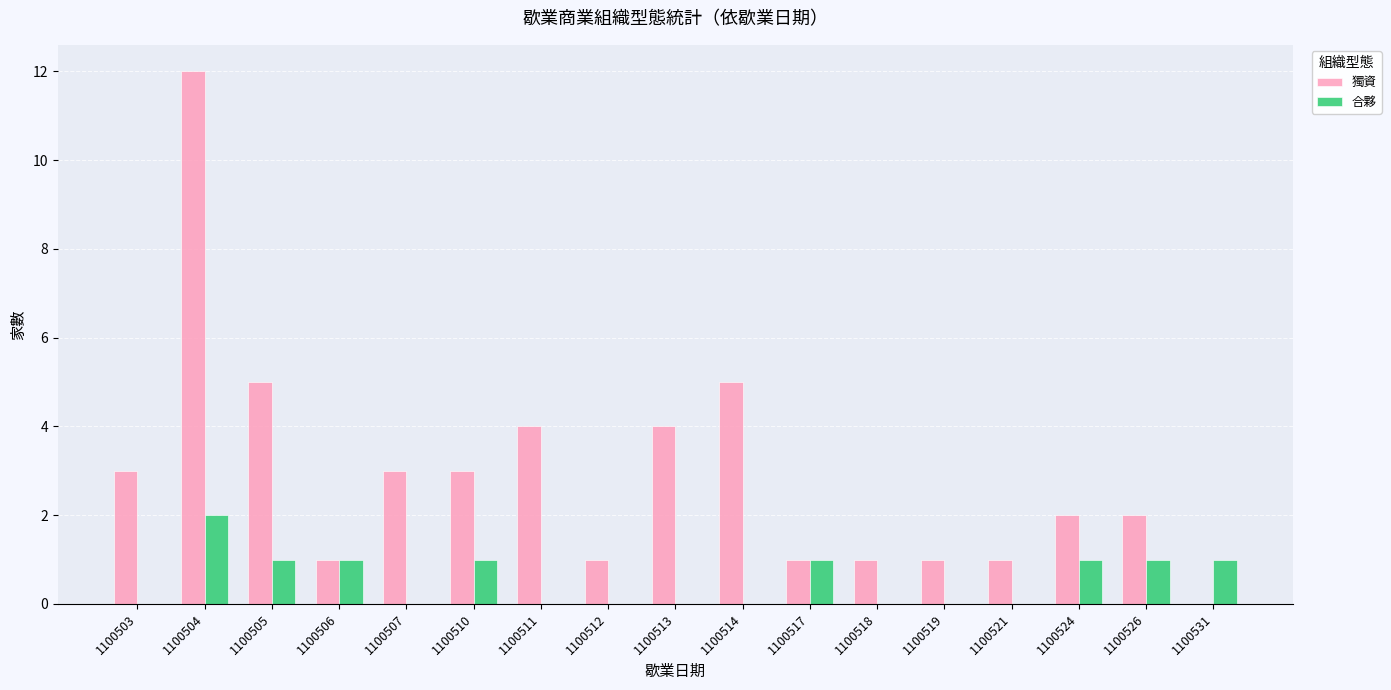

What is the total value across all series at 1100517?

2